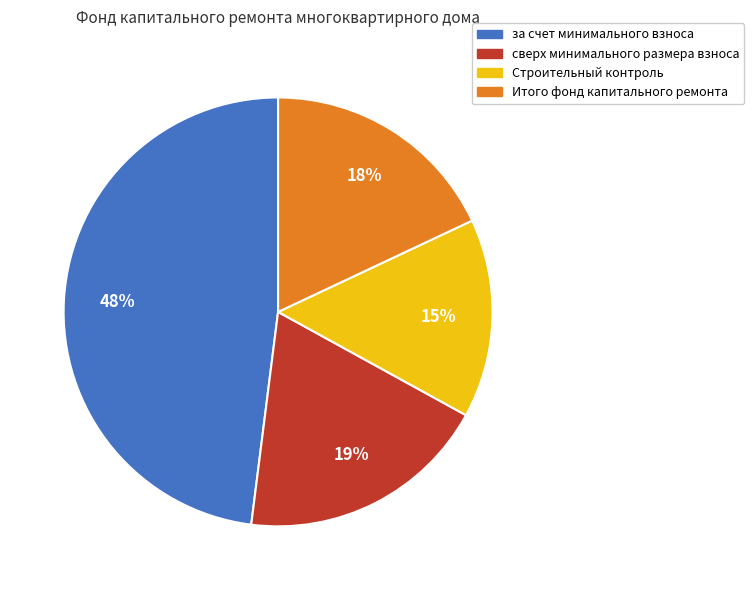

Combined, do за счет минимального взноса and Строительный контроль account for over 50%?

Yes